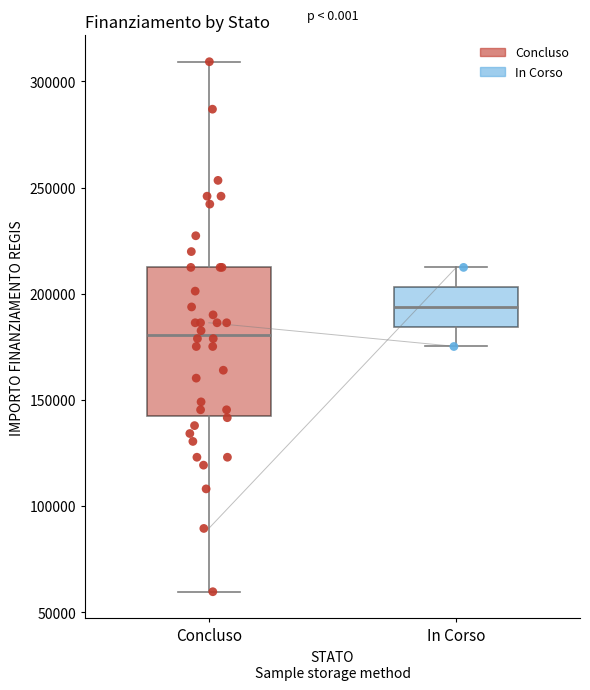

Reading left to right, read every box against the y-axis: the position of its median line, the range the box covers, and the ends of its whiskers. The values are not printed on the chart, so give them approximately, as read against the axis.

Concluso: median 180000, box 145000 to 210000, whiskers 60000 to 310000
In Corso: median 195000, box 185000 to 205000, whiskers 175000 to 210000